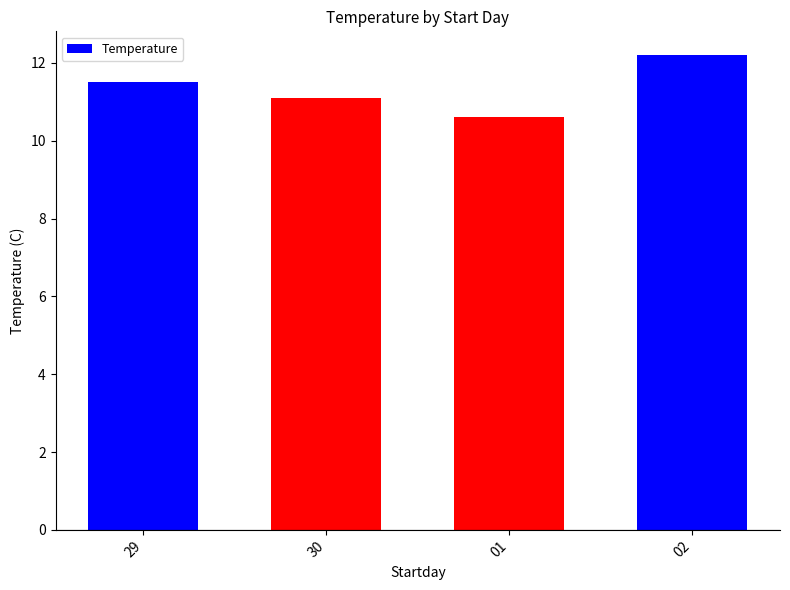

Which has a higher value, 02 or 01?

02